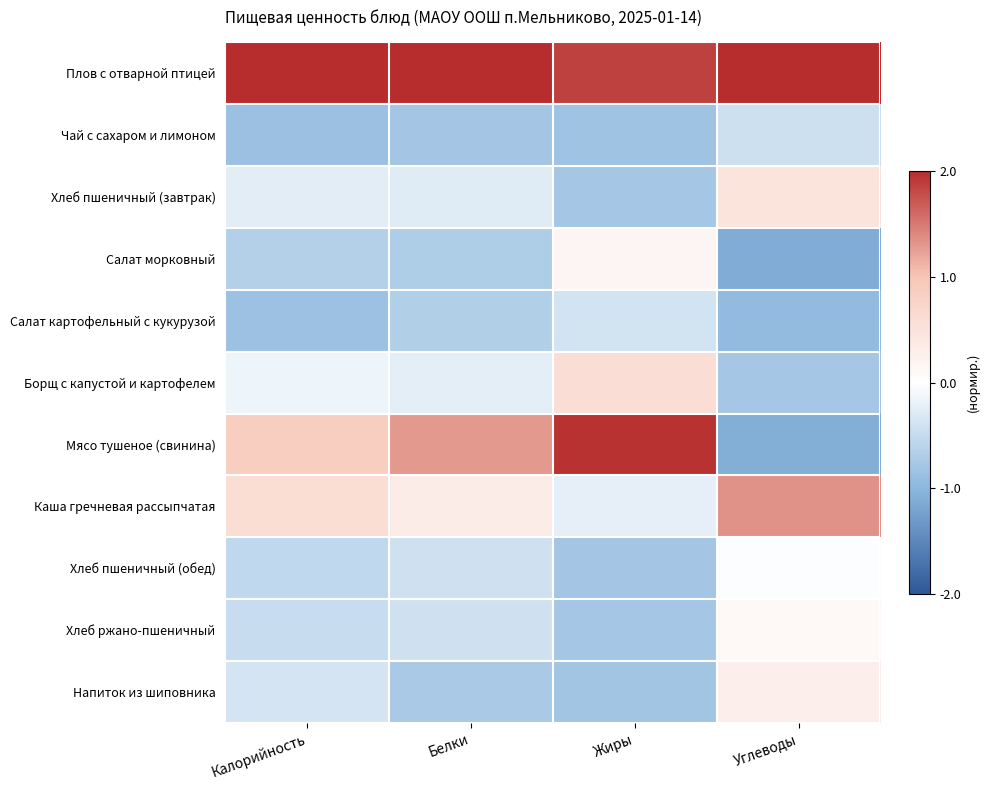

Which series has the widest spread of values?

Мясо тушеное (свинина)